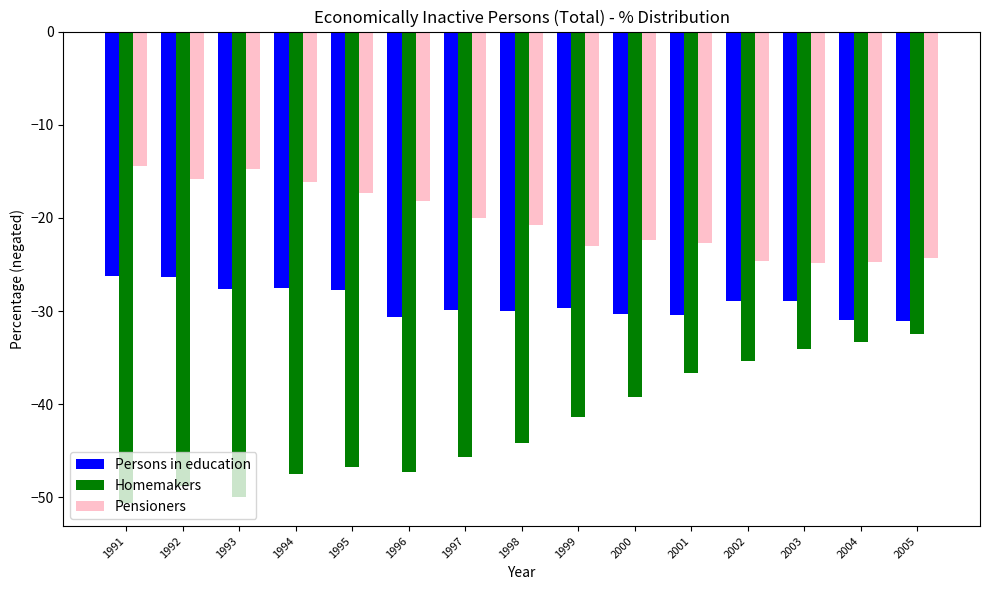

What is the total value across all series at 2001?

-89.7